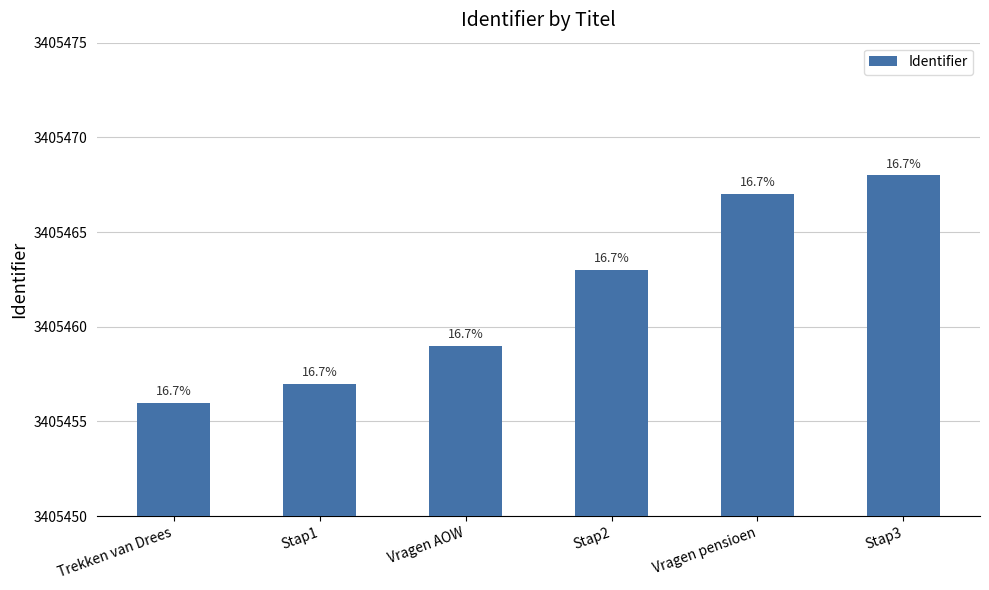

Rank the categories by value from highest to lowest.

Stap3, Vragen pensioen, Stap2, Vragen AOW, Stap1, Trekken van Drees